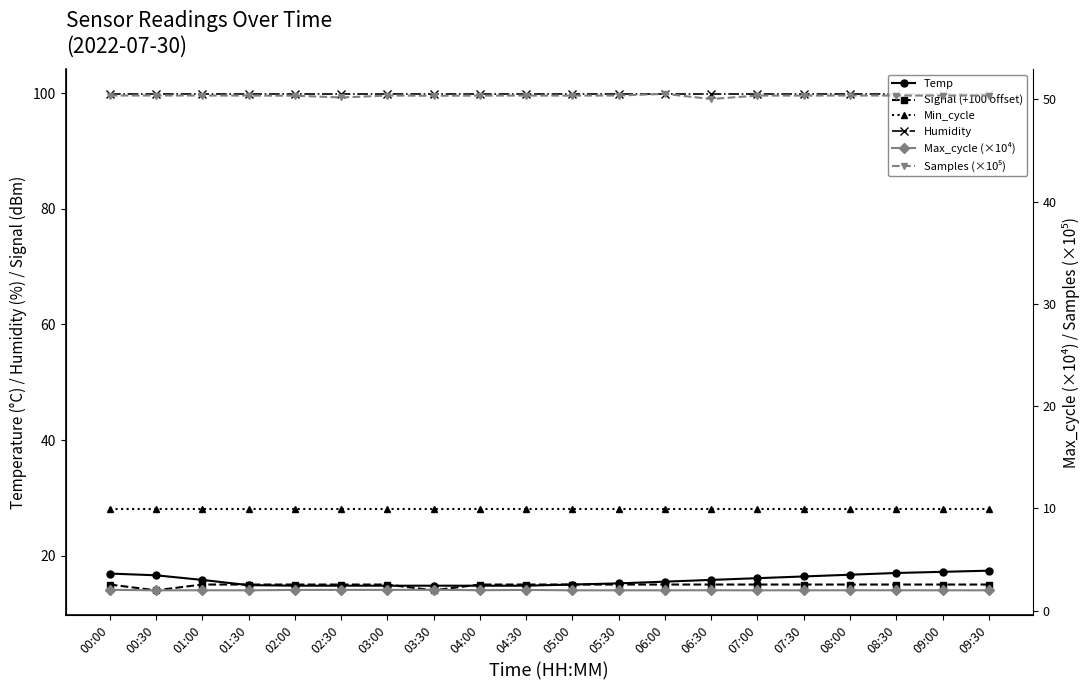

What is the greatest value displayed?

99.9